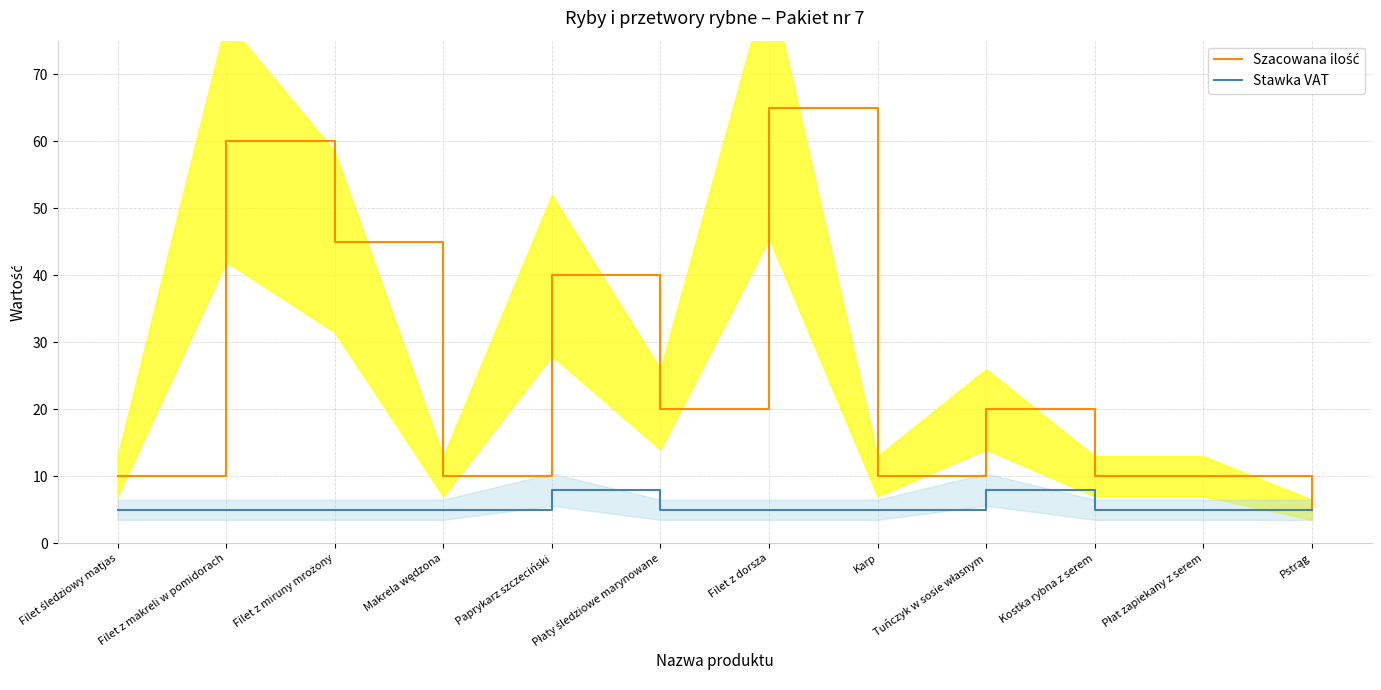

What is the sum of the Stawka VAT values at Pstrąg and Kostka rybna z serem?

10